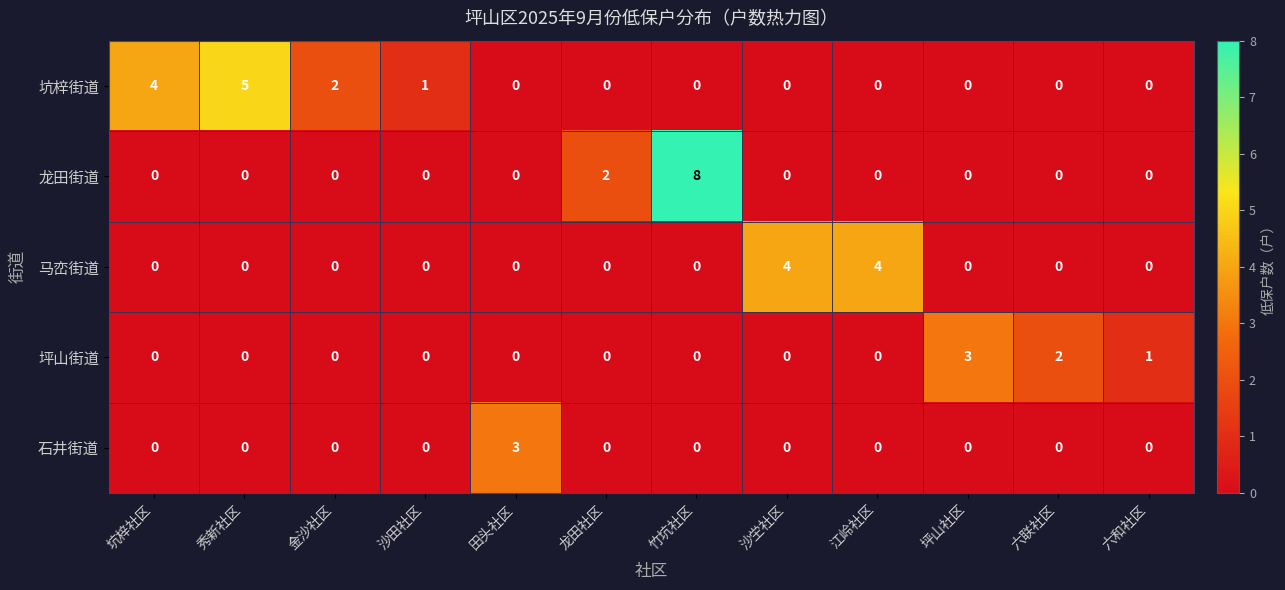

Which series has the largest total across all categories?

坑梓街道